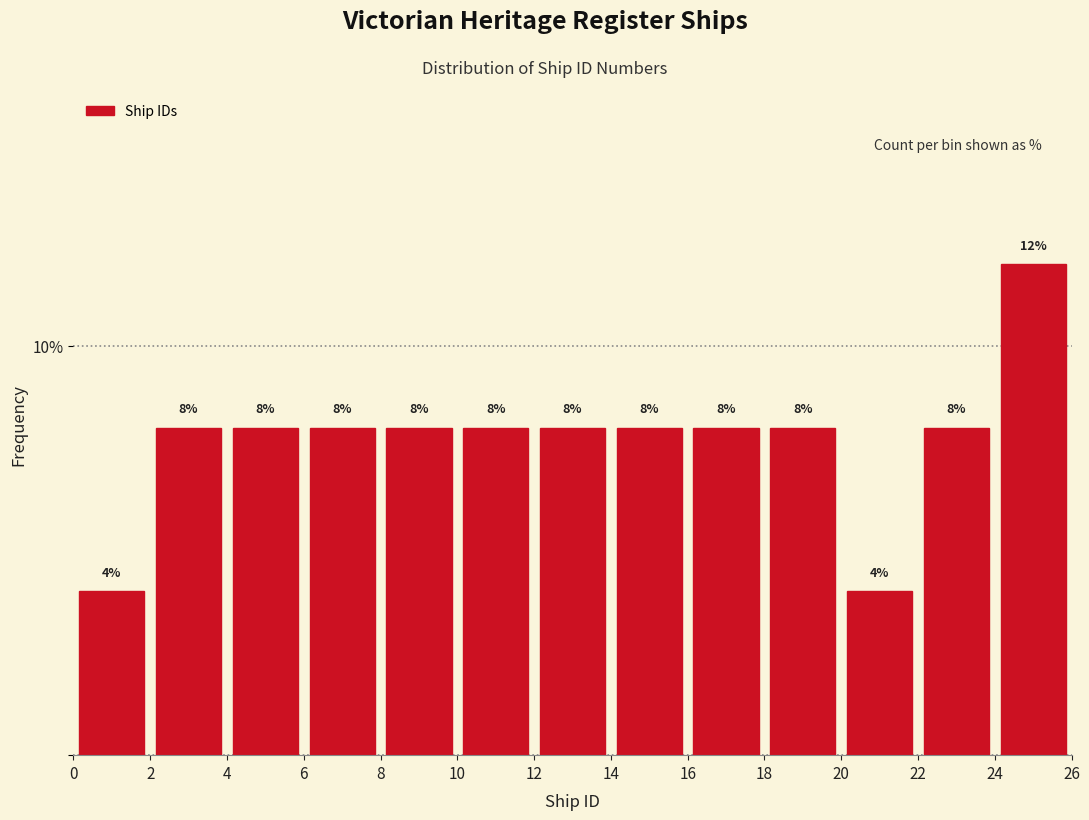

Which range on the x-axis has the tallest bar?

24 to 26